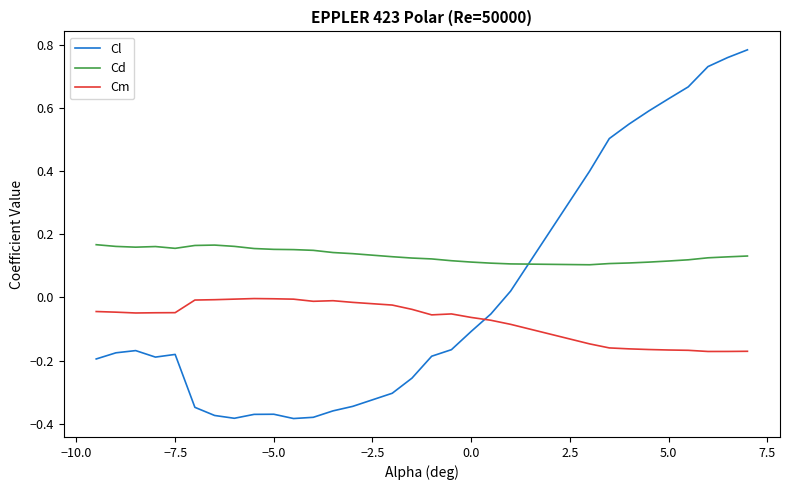

True or false: Cd and Cl cross at least once.

True